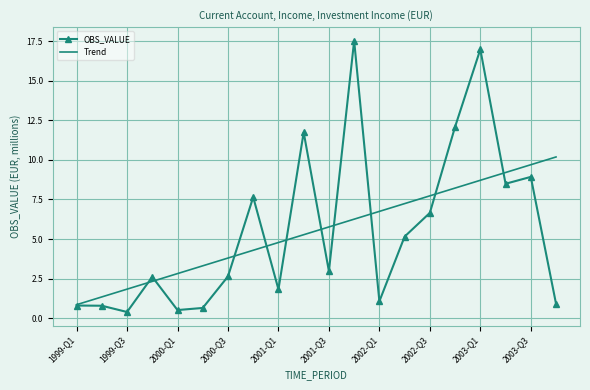

Reading right to left, transcribe all the data shown in this chart.

OBS_VALUE: 0.9	8.9	8.5	17.0	12.1	6.7	5.2	1.1	17.5	3.0	11.7	1.8	7.6	2.6	0.7	0.5	2.6	0.4	0.8	0.8
Trend: 10.2	9.7	9.2	8.7	8.2	7.7	7.2	6.7	6.3	5.8	5.3	4.8	4.3	3.8	3.3	2.8	2.3	1.8	1.3	0.9